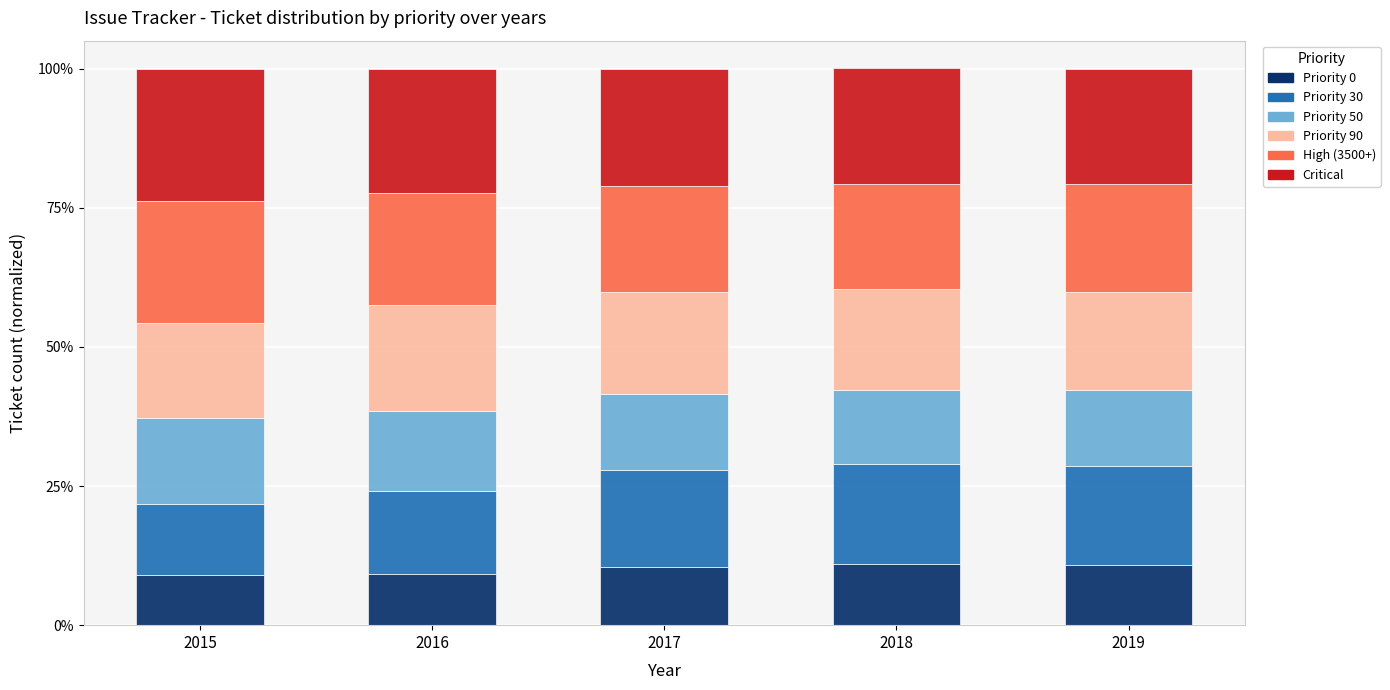

The Priority 0 series shows 9.2 at 2016. True or false?

True